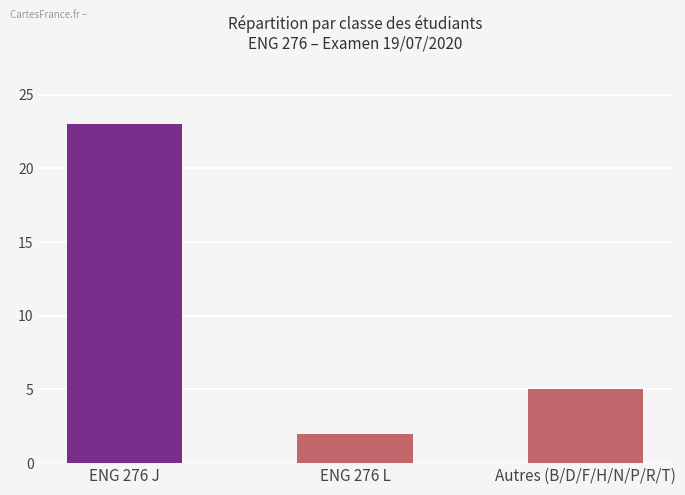

Reading left to right, what are all the values shown in this chart?

ENG 276 J=23	ENG 276 L=2	Autres (B/D/F/H/N/P/R/T)=5